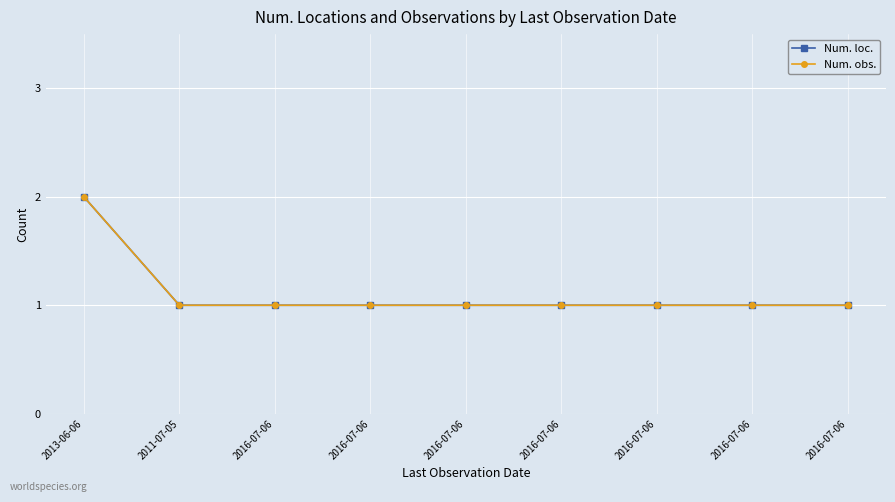

Reading left to right, extract all data points from this chart.

Num. loc.: 2	1	1	1	1	1	1	1	1
Num. obs.: 2	1	1	1	1	1	1	1	1